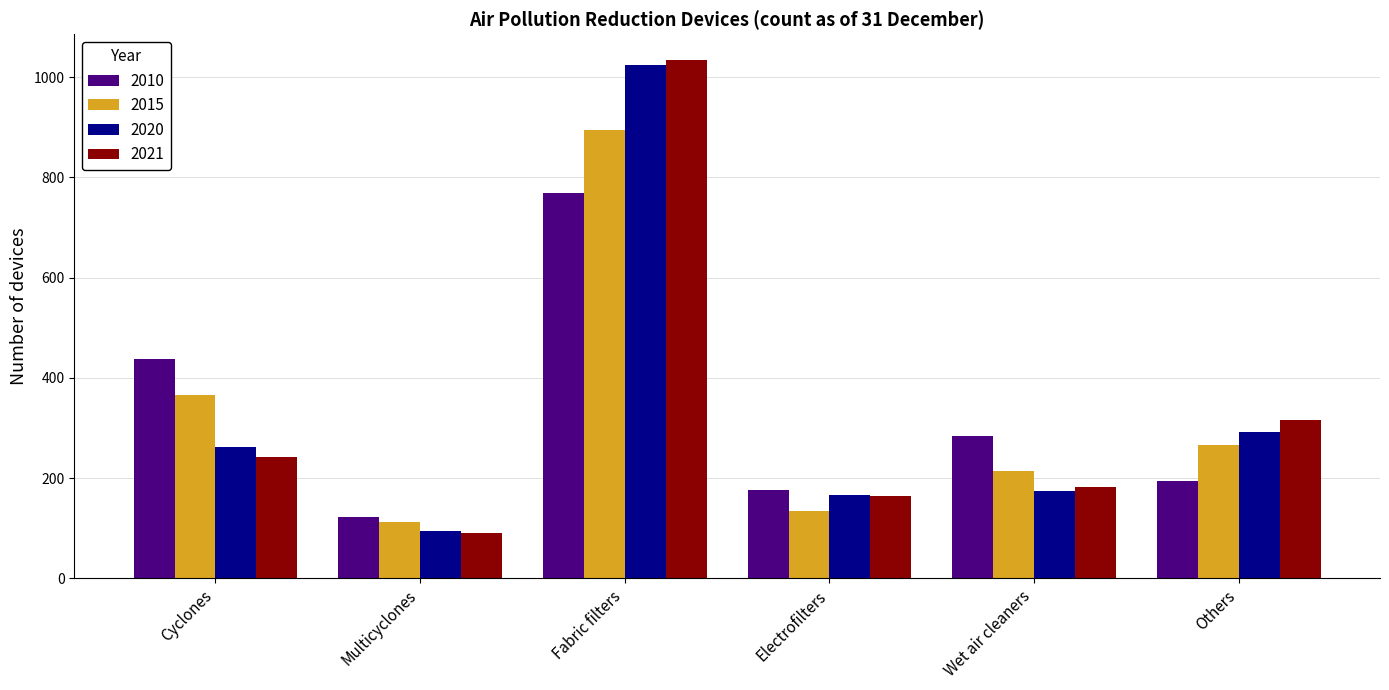

What is the spread (max minus min) of values at Others?

121